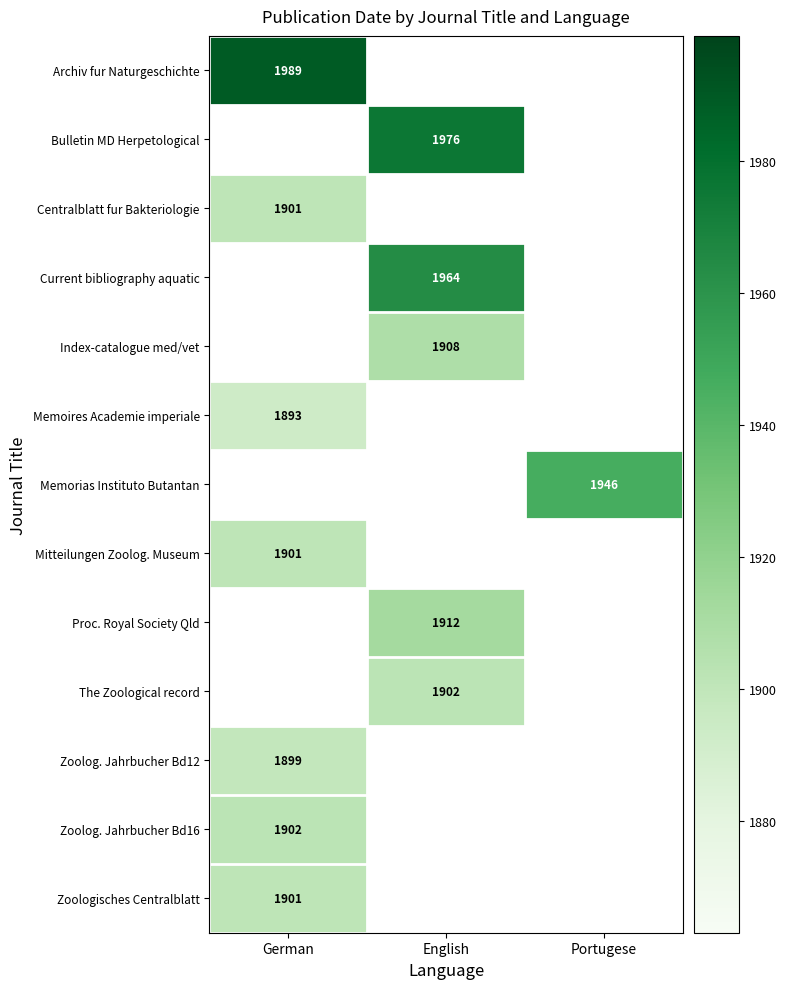

At how many categories does at least one series exceed 1903?

3